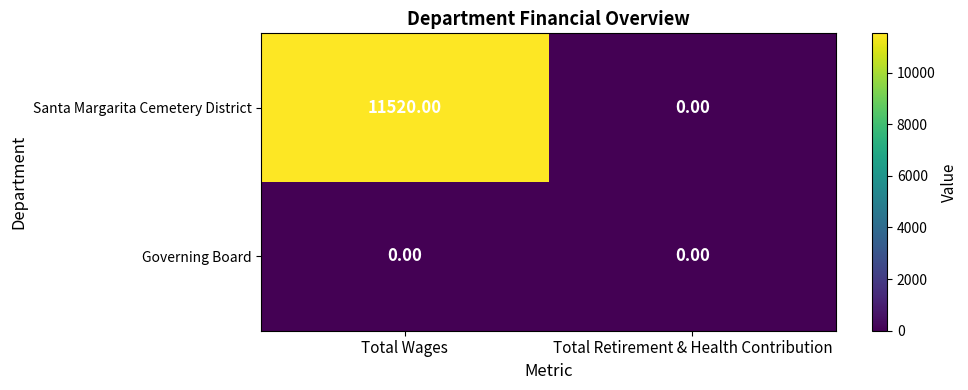

Which series has the largest range (max minus min)?

Santa Margarita Cemetery District